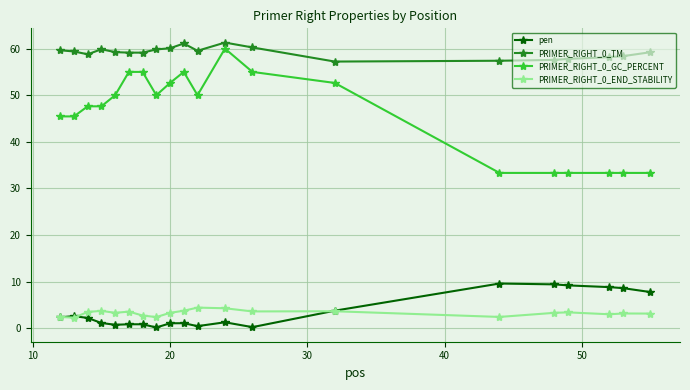

What is the difference between the maximum and minimum values in the pen series?

9.4